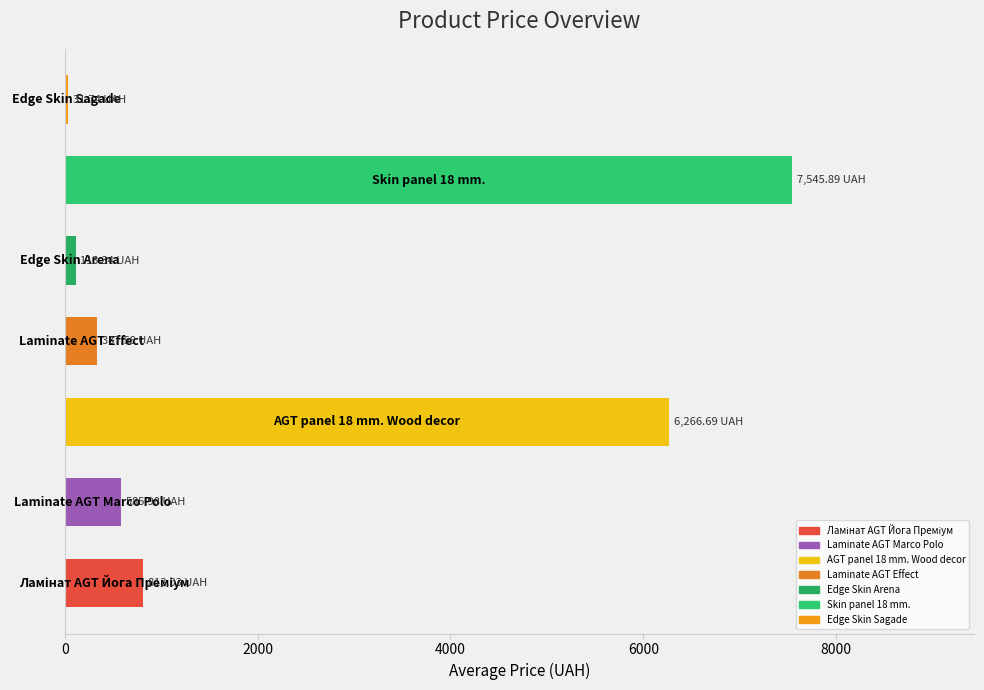

What is the average value?

2242.0